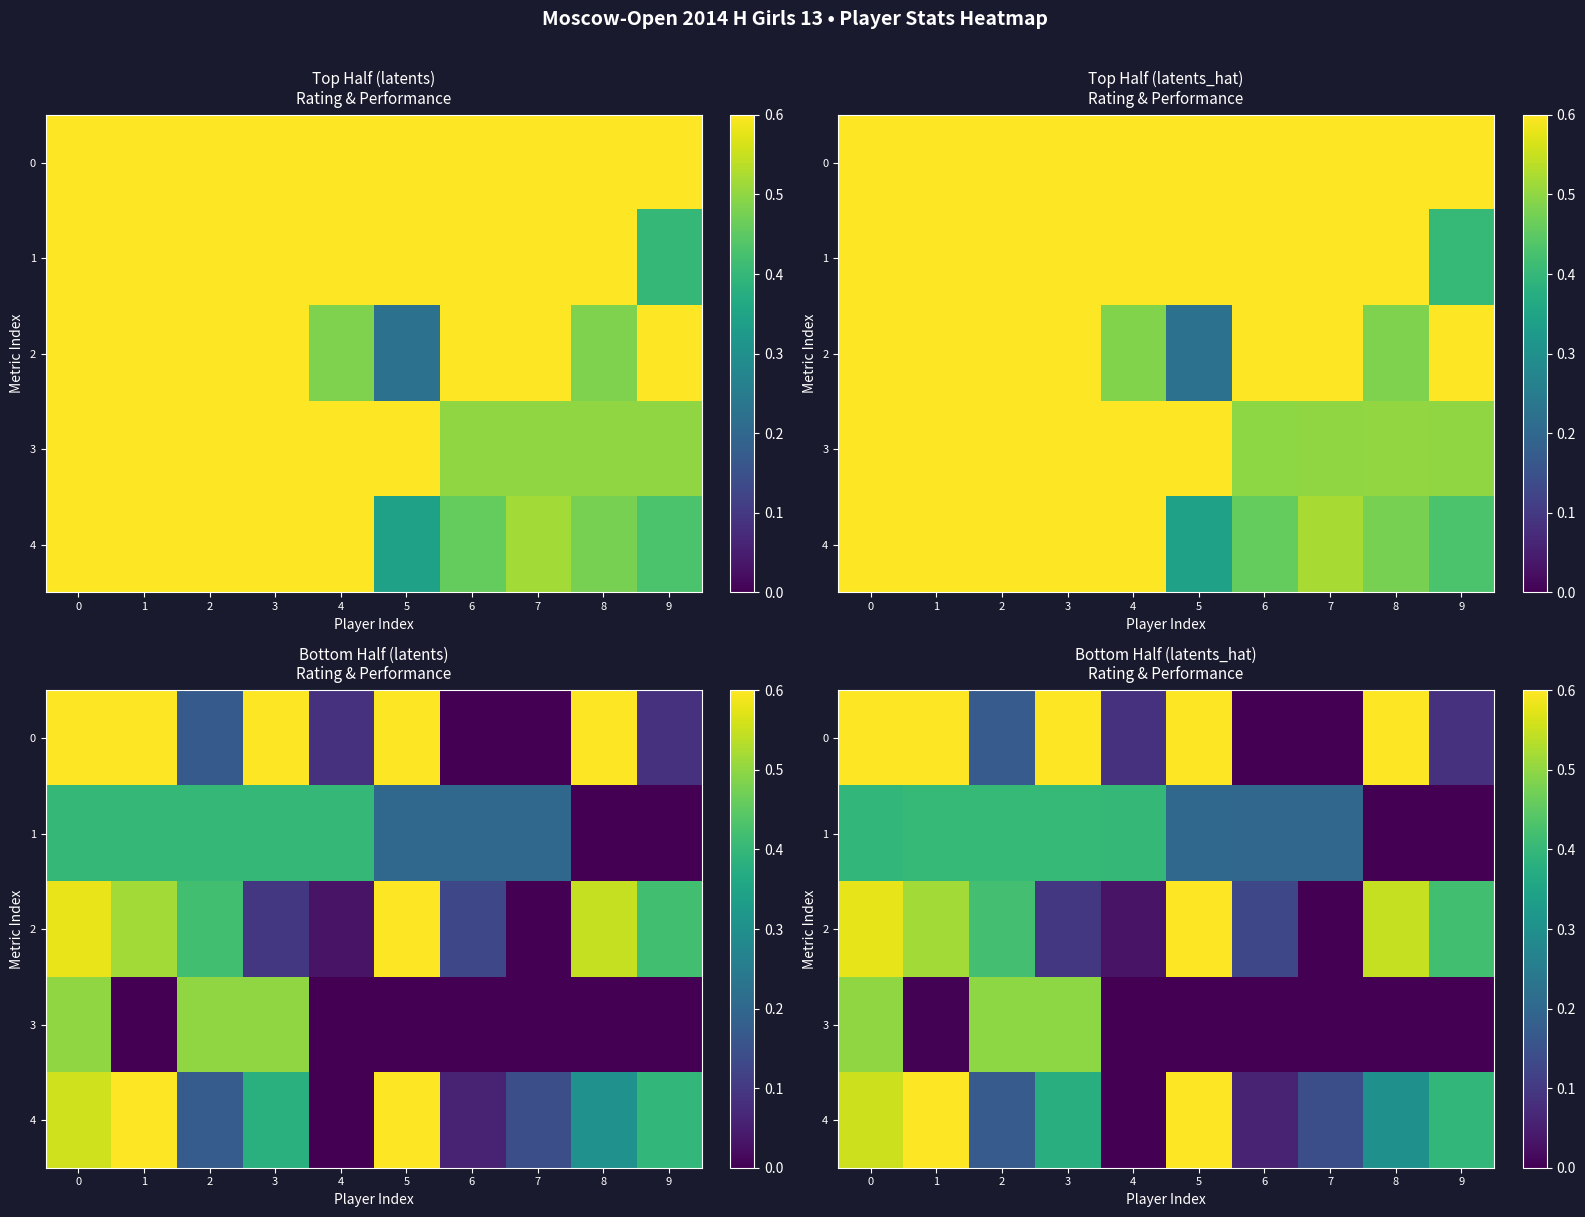

Rank the series by their maximum value, from lowest to highest.

row_1, row_3, row_2, row_4, row_0